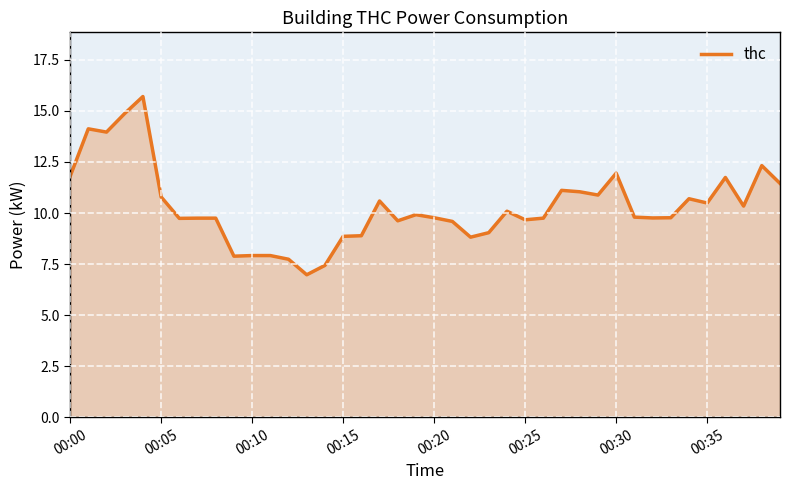

What is the minimum value shown in the chart?

7.0